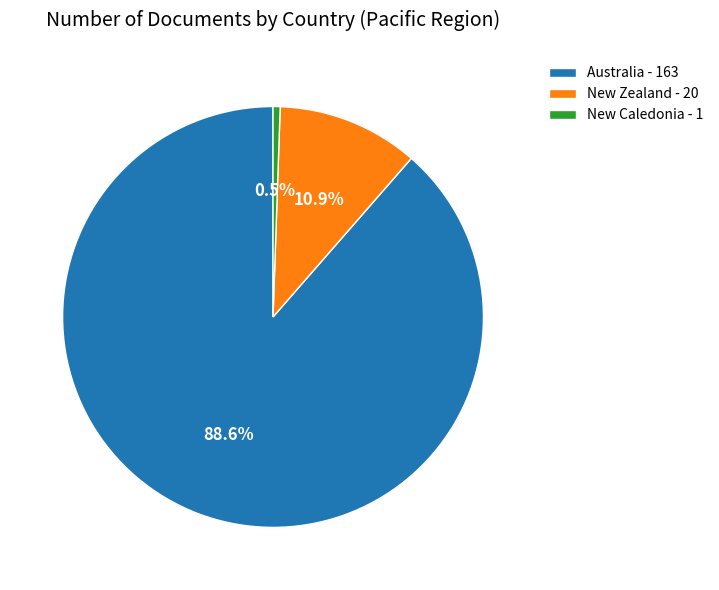

Which slice is the smallest?

New Caledonia